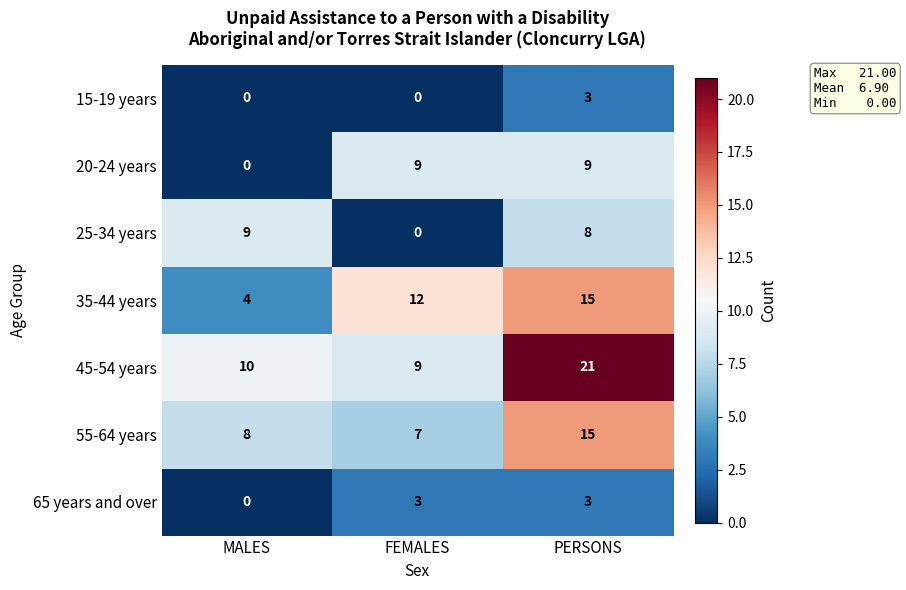

How many series are shown in this chart?

7